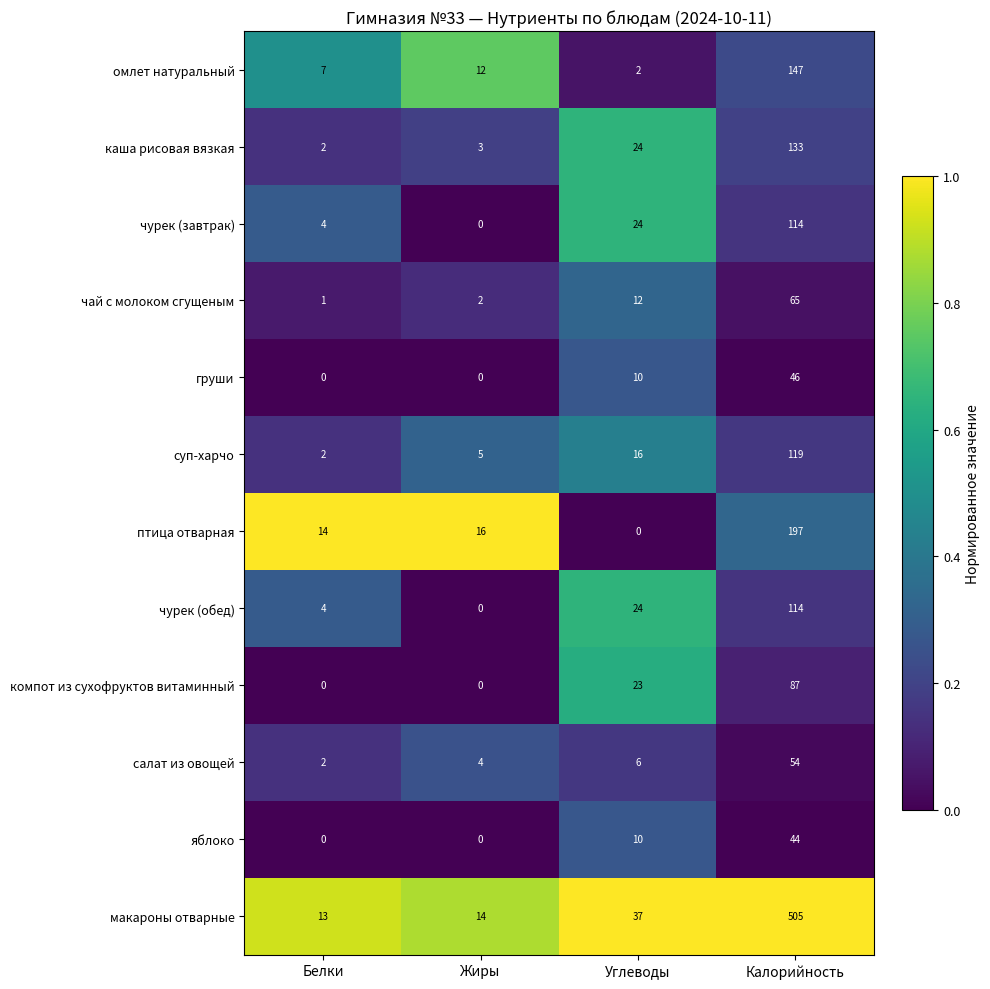

Which series has the largest total across all categories?

макароны отварные